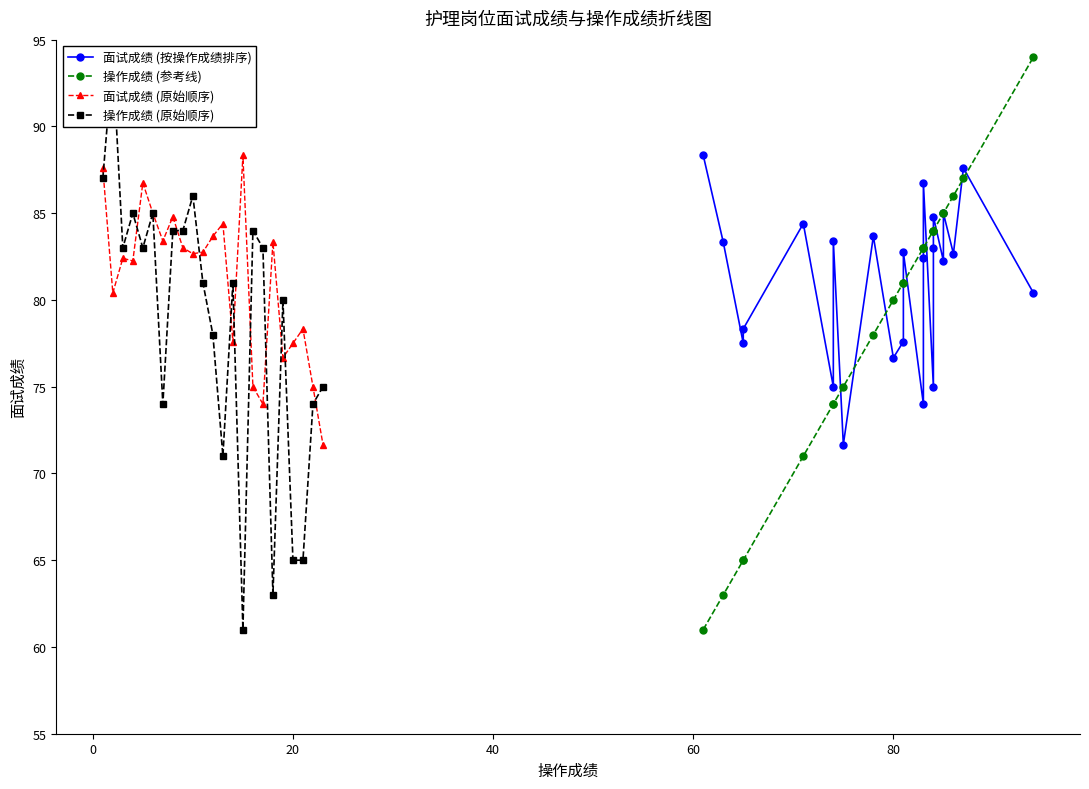

What are all the series names shown in the legend?

面试成绩 (按操作成绩排序), 操作成绩 (参考线), 面试成绩 (原始顺序), 操作成绩 (原始顺序)